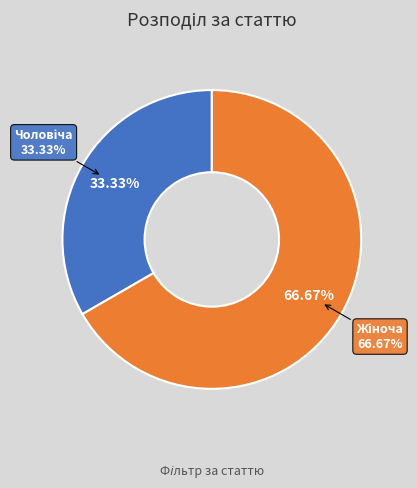

Is it true that Чоловіча is 22% of the pie?

False